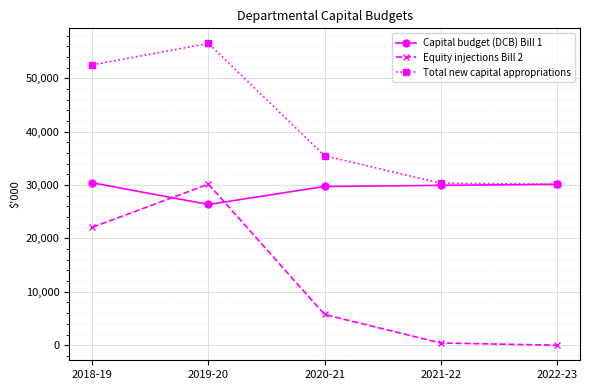

Does the chart display data point markers on the line(s)?

Yes